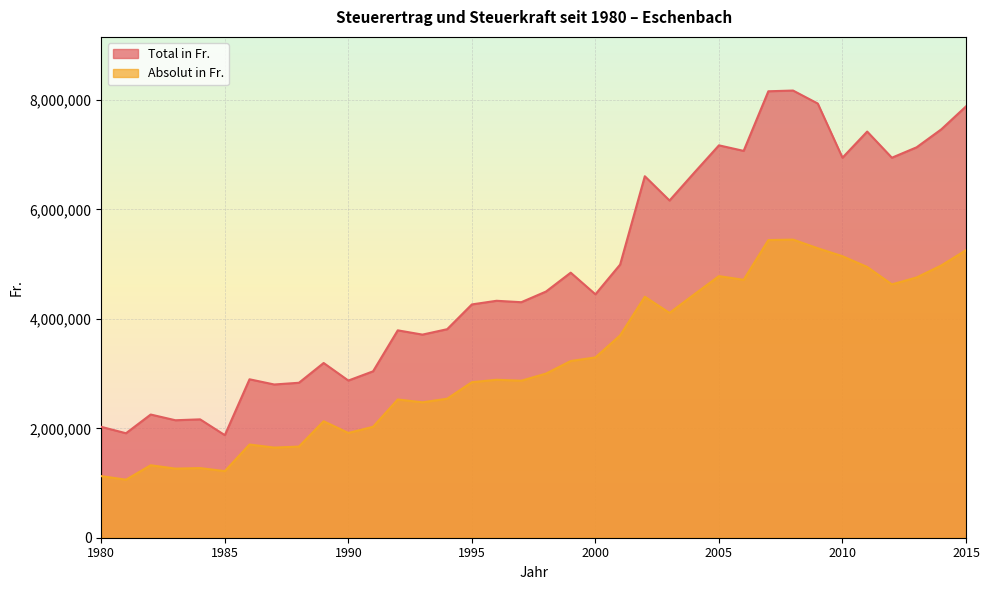

At which category is the sum across all series the highest?

2008